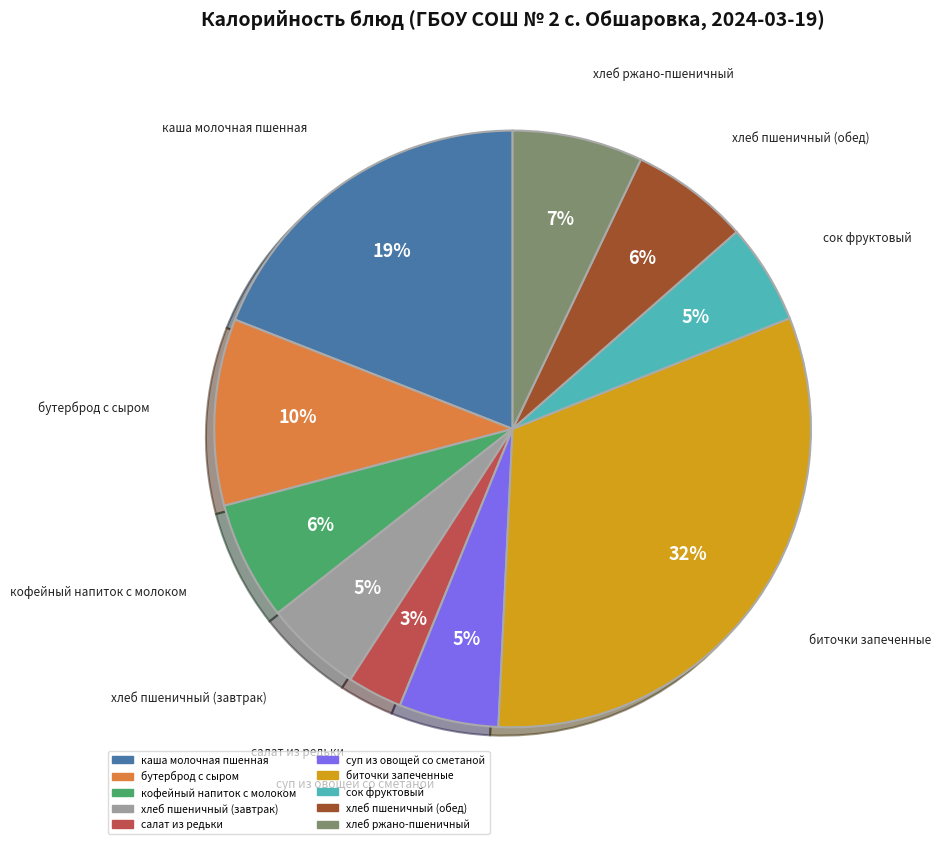

To the nearest percent, what is the average slice percentage?

10%